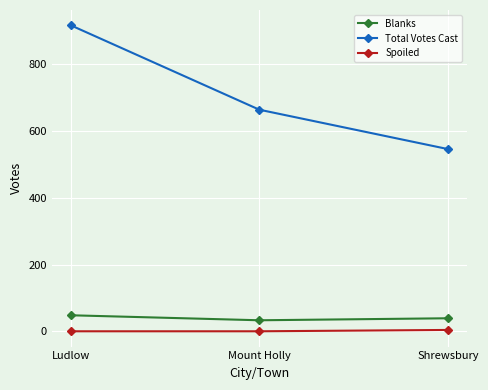

What is the label of the 2nd point from the right?

Mount Holly